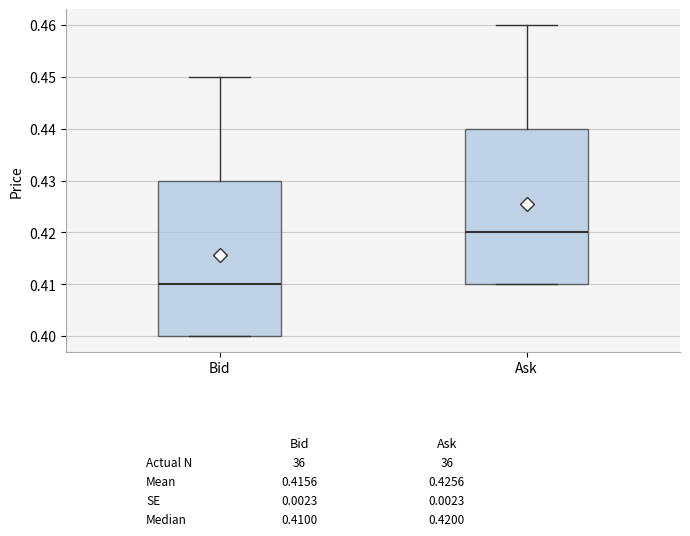

Which box's median line is the highest?

Ask